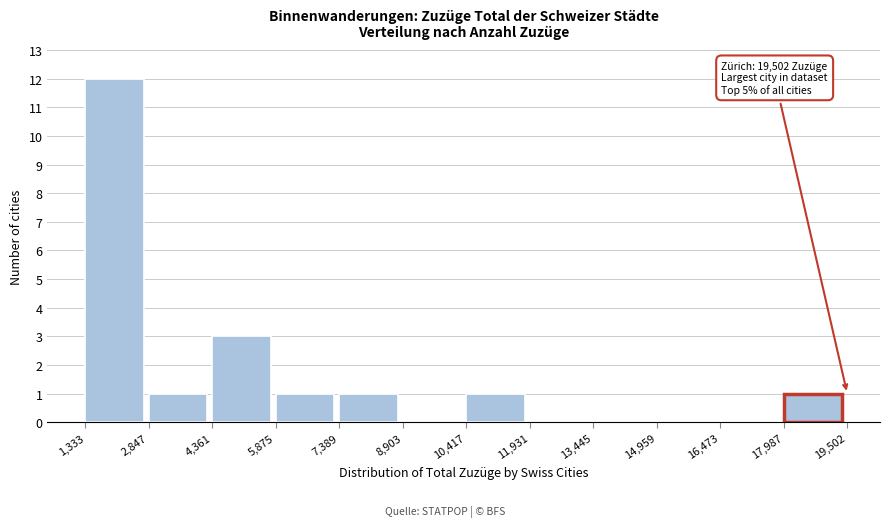

Which range on the x-axis has the tallest bar?

1,333 to 2,847